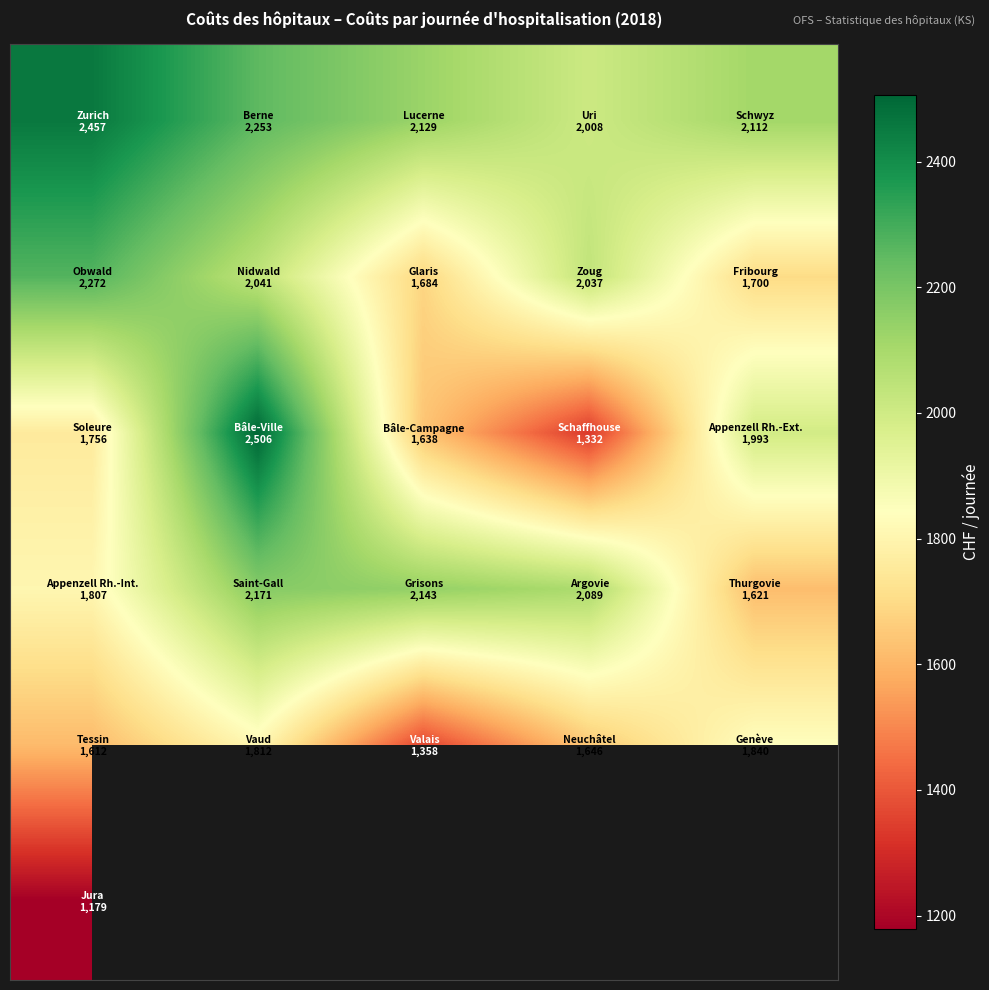

At how many categories does at least one series exceed 2213?

2